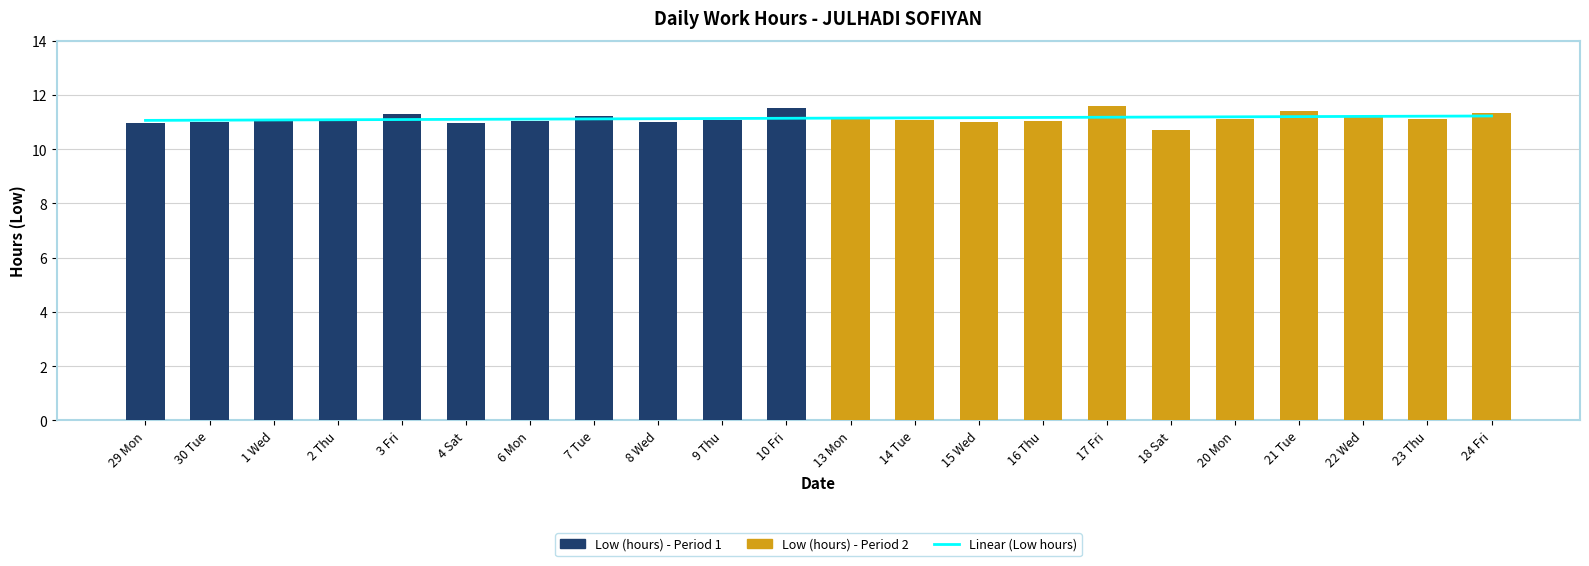

The value at 23 Thu is 5.1. True or false?

False